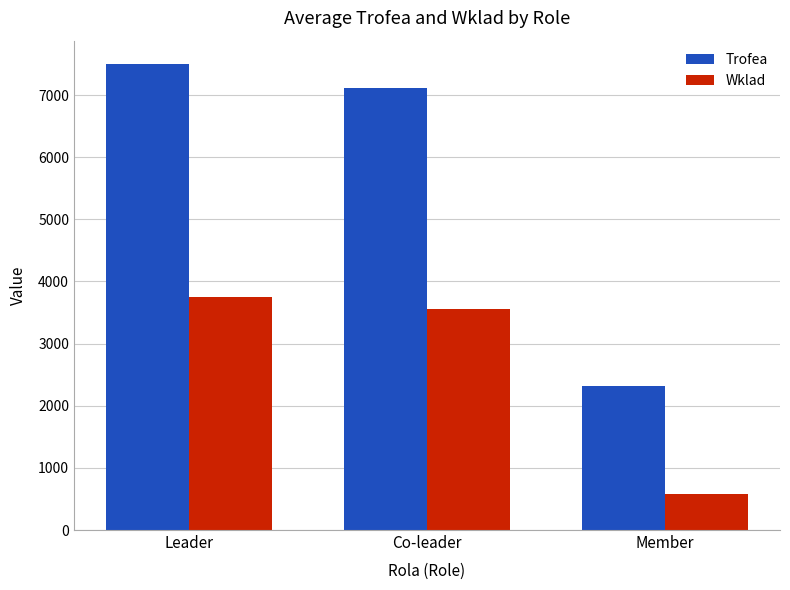

What is the maximum value for Trofea?

7500